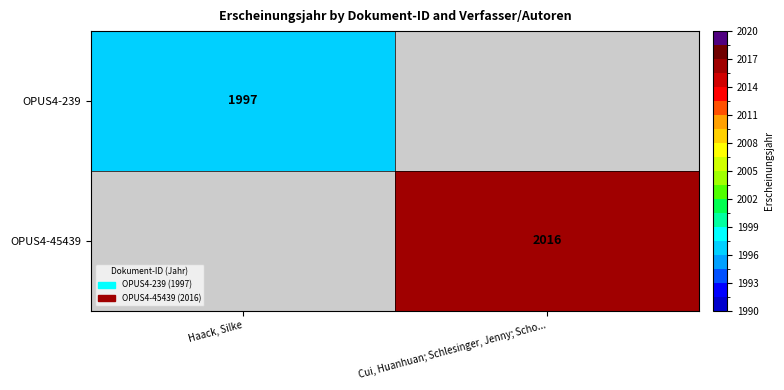

At which category is the sum across all series the highest?

Cui, Huanhuan; Schlesinger, Jenny; Scho...